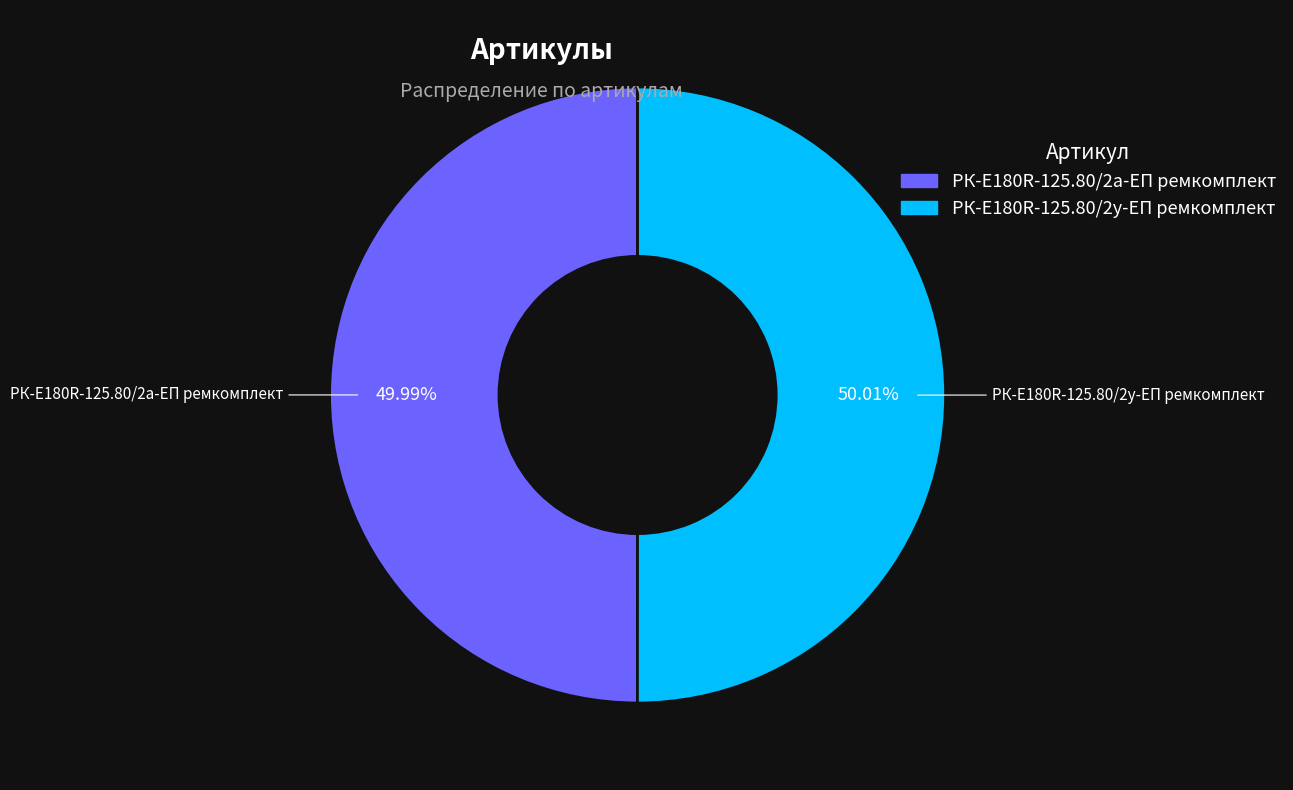

What percentage is the РК-E180R-125.80/2у-ЕП ремкомплект slice, to the nearest percent?

50%